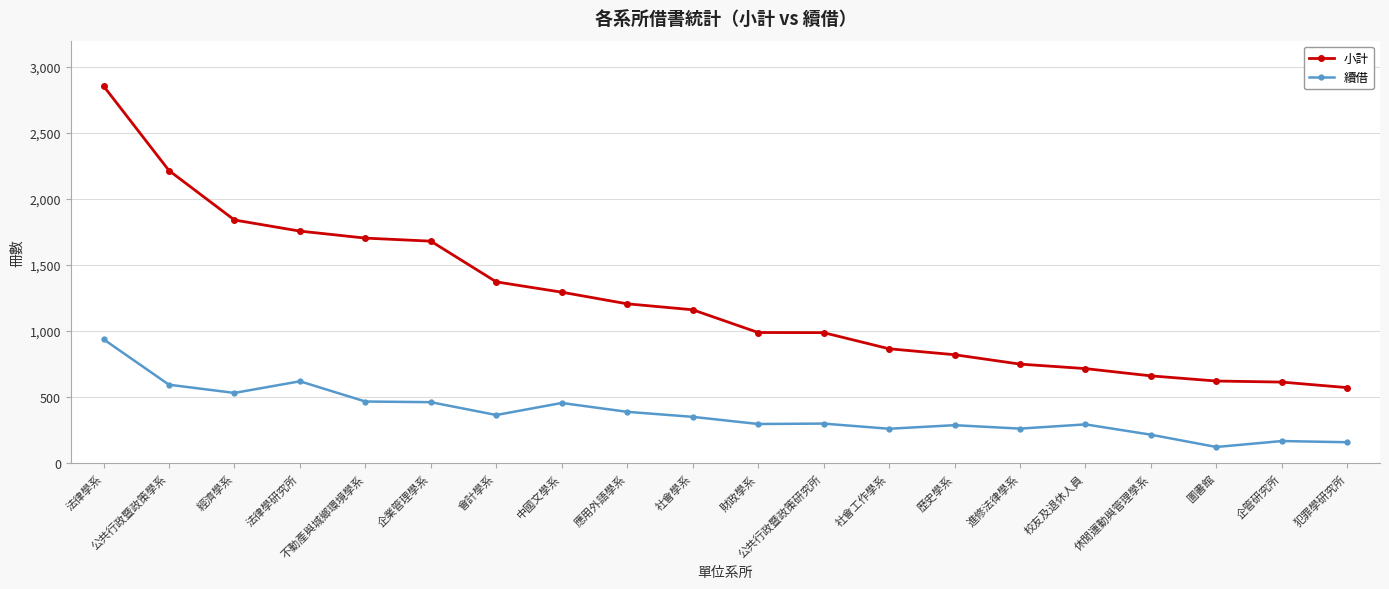

At which category is the sum across all series the highest?

法律學系